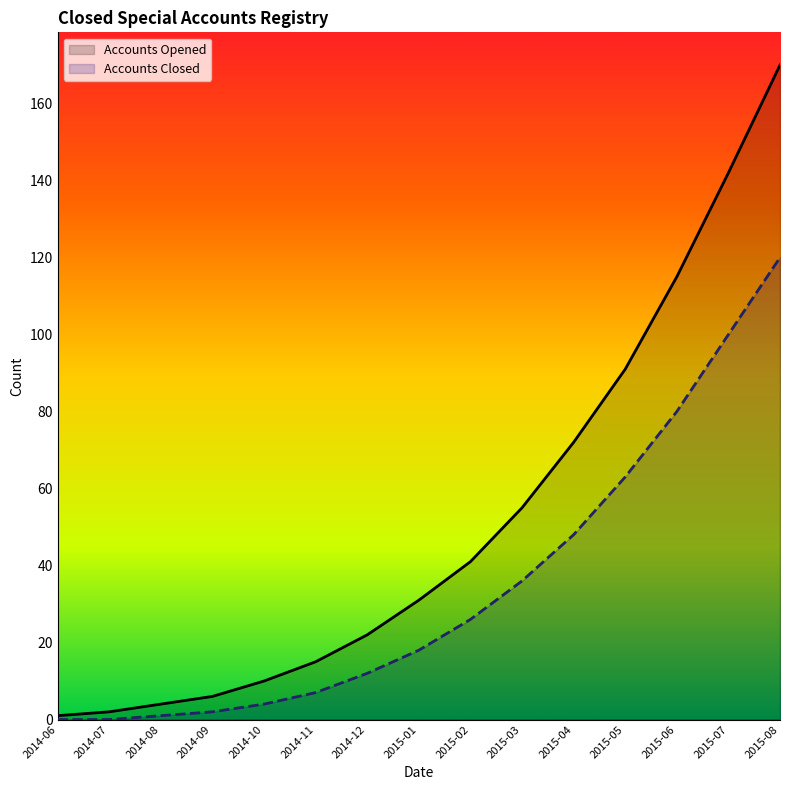

What are all the series names shown in the legend?

Accounts Opened, Accounts Closed